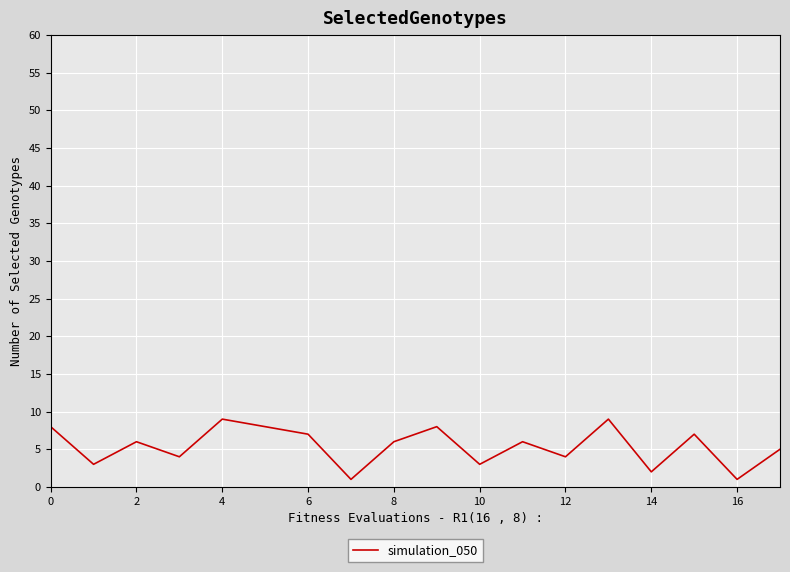

What is the maximum value shown in the chart?

9